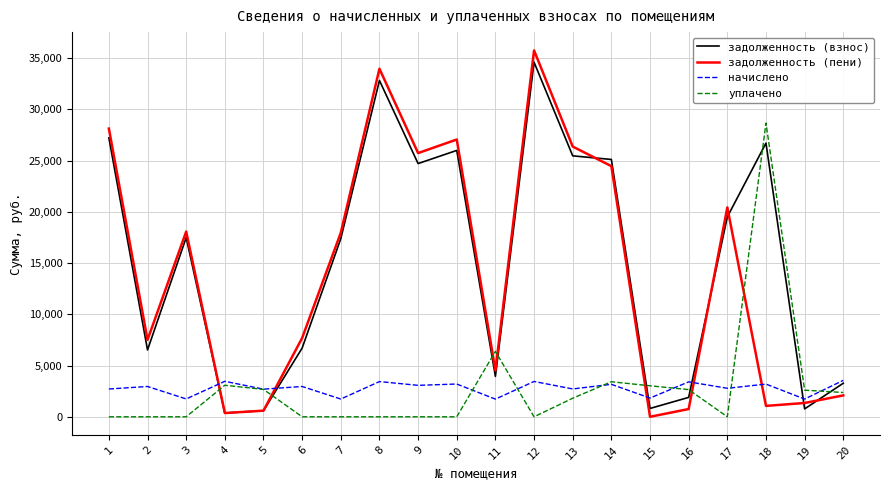

The уплачено series shows 0.0 at 17. True or false?

True